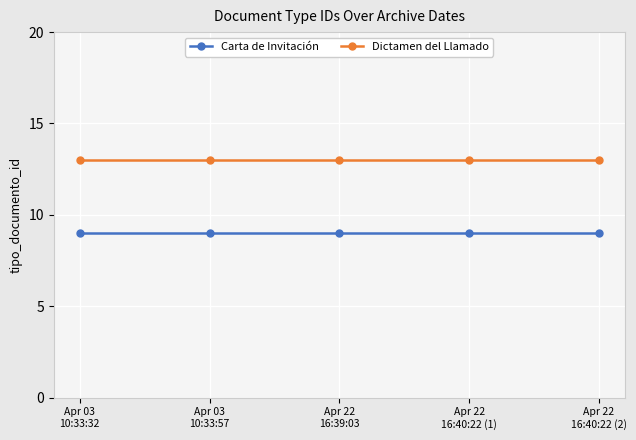

Does the chart display data point markers on the line(s)?

Yes